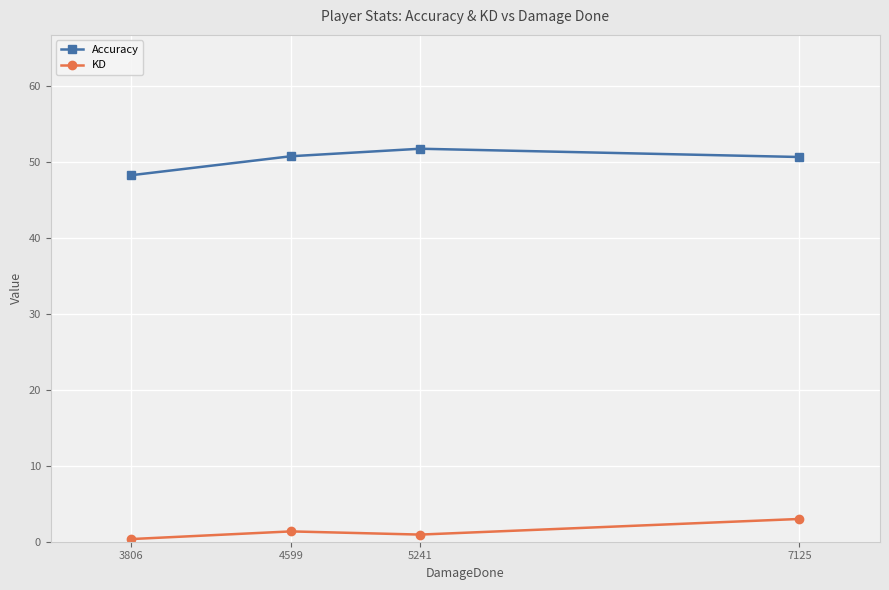

Read the KD value at 4599.

1.4